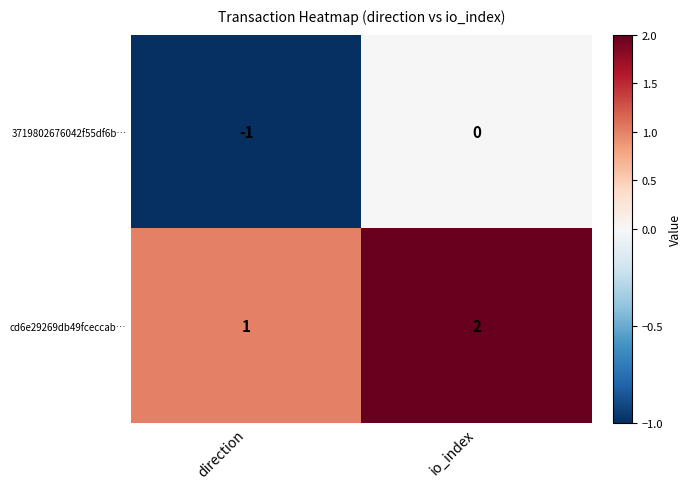

Is the value of cd6e29269db49fceccab… at io_index greater than the value of 3719802676042f55df6b… at io_index?

Yes